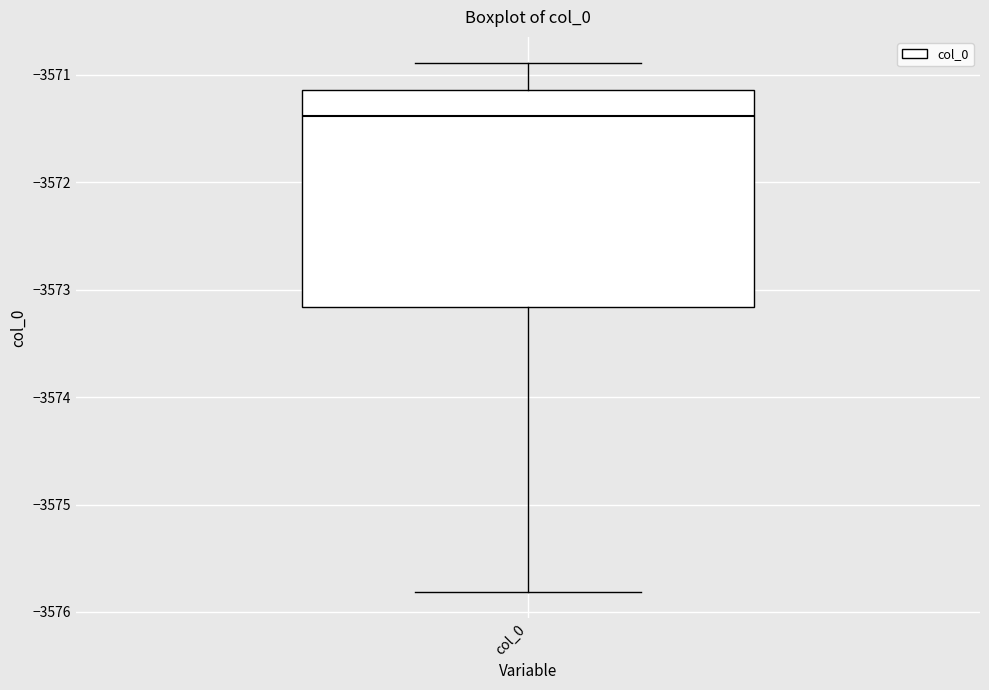

Where is the upper edge of the box for col_0 on the y-axis? The values are not printed on the chart, so give them approximately, as read against the axis.

-3571.1